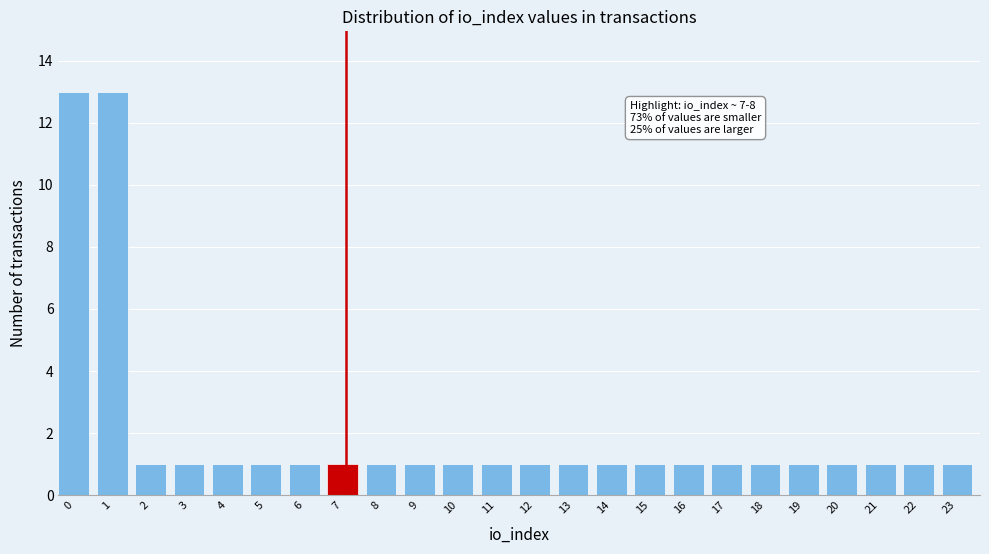

Reading left to right, transcribe all the data shown in this chart.

0=13	1=13	2=1	3=1	4=1	5=1	6=1	7=1	8=1	9=1	10=1	11=1	12=1	13=1	14=1	15=1	16=1	17=1	18=1	19=1	20=1	21=1	22=1	23=1